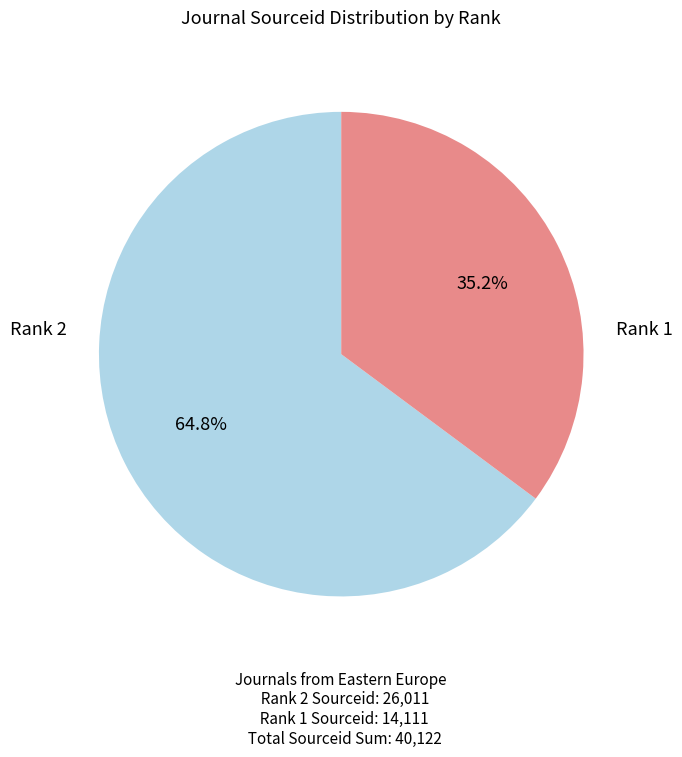

Does any single category account for the majority?

Yes